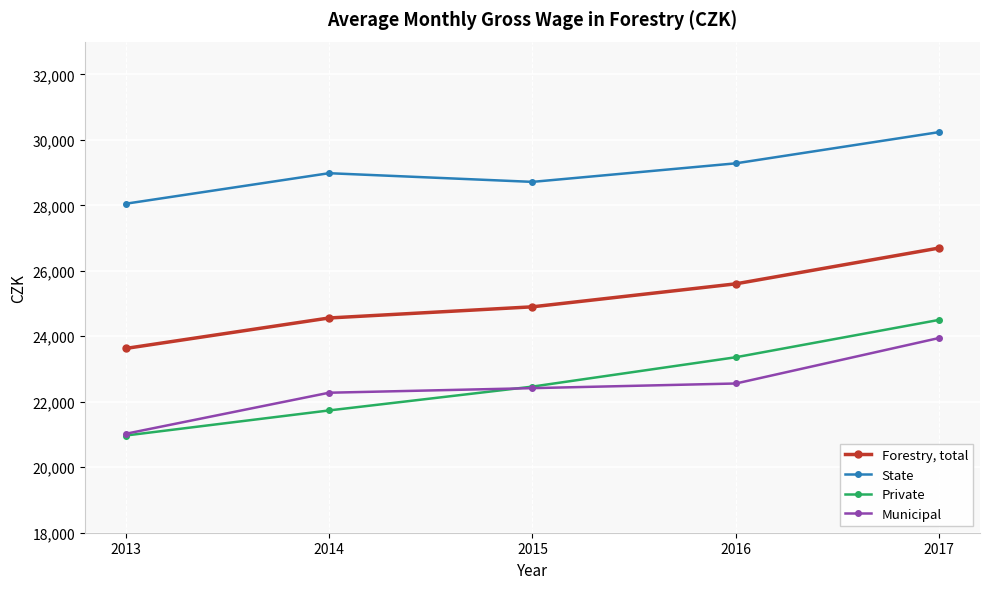

True or false: State and Municipal cross at least once.

False